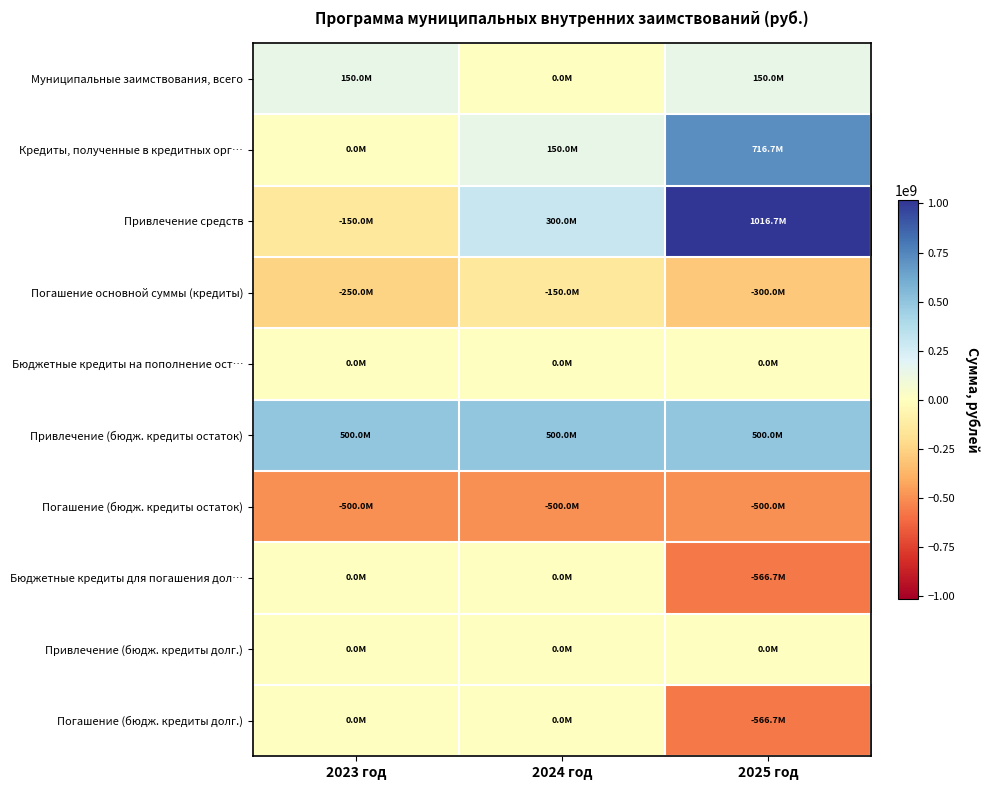

Rank the series by their maximum value, from lowest to highest.

Погашение (бюдж. кредиты остаток), Погашение основной суммы (кредиты), Бюджетные кредиты на пополнение ост…, Бюджетные кредиты для погашения дол…, Привлечение (бюдж. кредиты долг.), Погашение (бюдж. кредиты долг.), Муниципальные заимствования, всего, Привлечение (бюдж. кредиты остаток), Кредиты, полученные в кредитных орг…, Привлечение средств